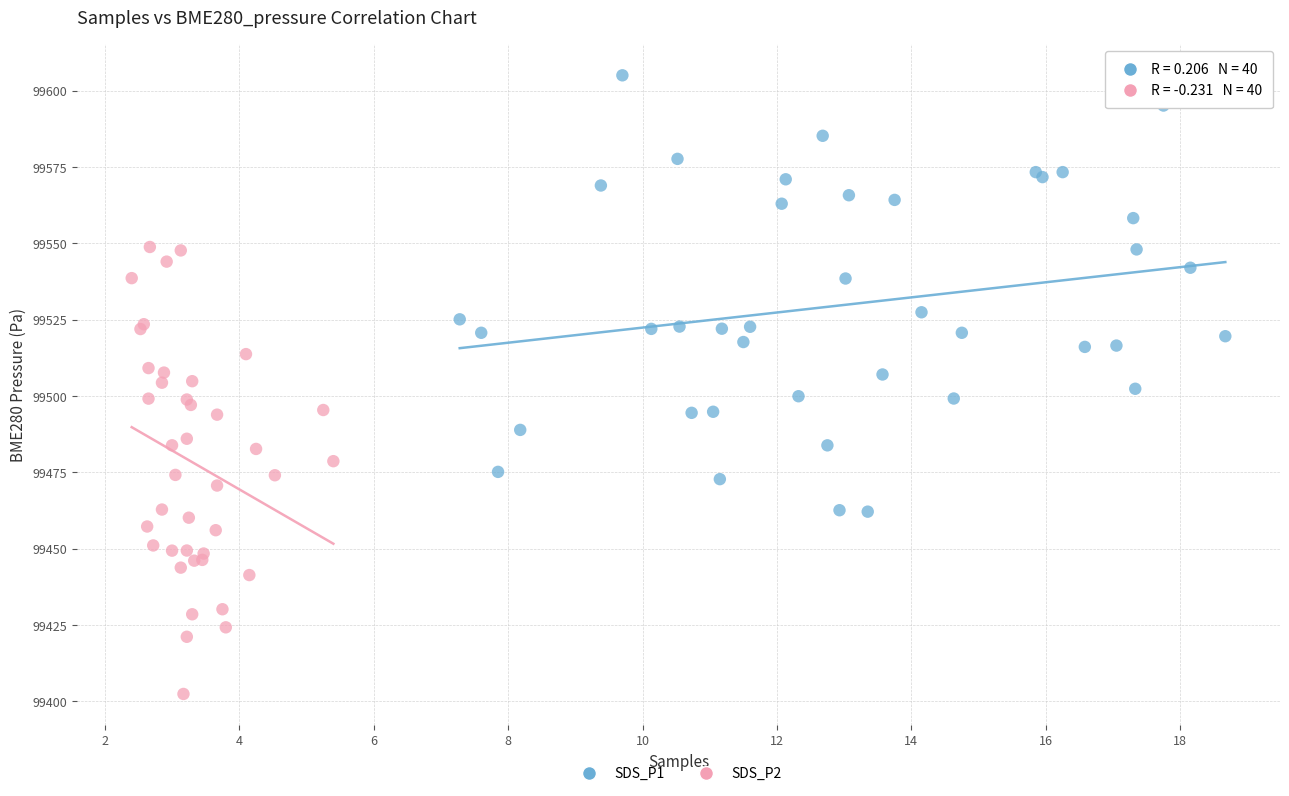

Which series reaches the maximum Y coordinate?

SDS_P1